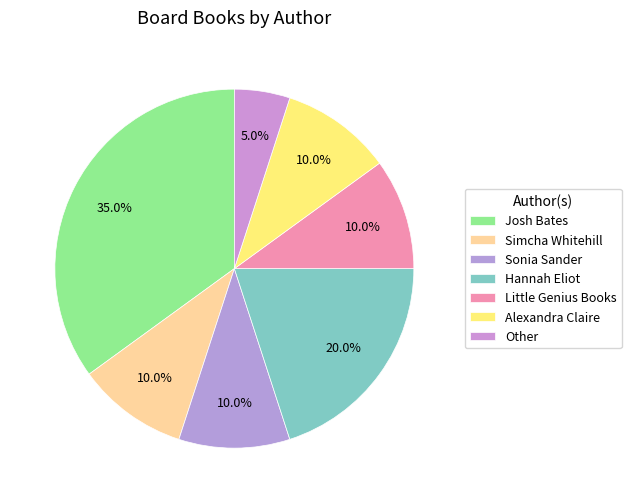

What percentage is the Little Genius Books slice, to the nearest percent?

10%